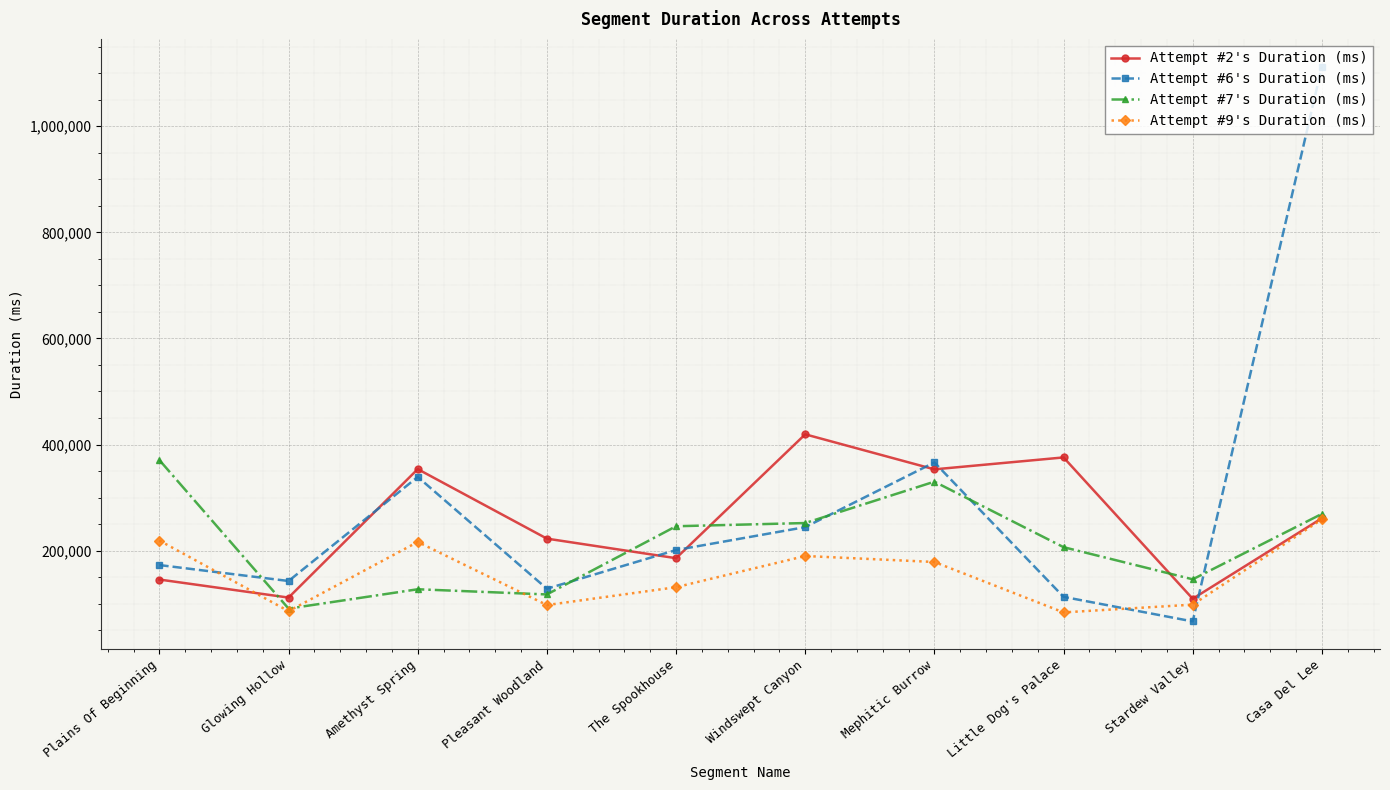

At which category does Attempt #6's Duration (ms) reach its first local peak?

Amethyst Spring